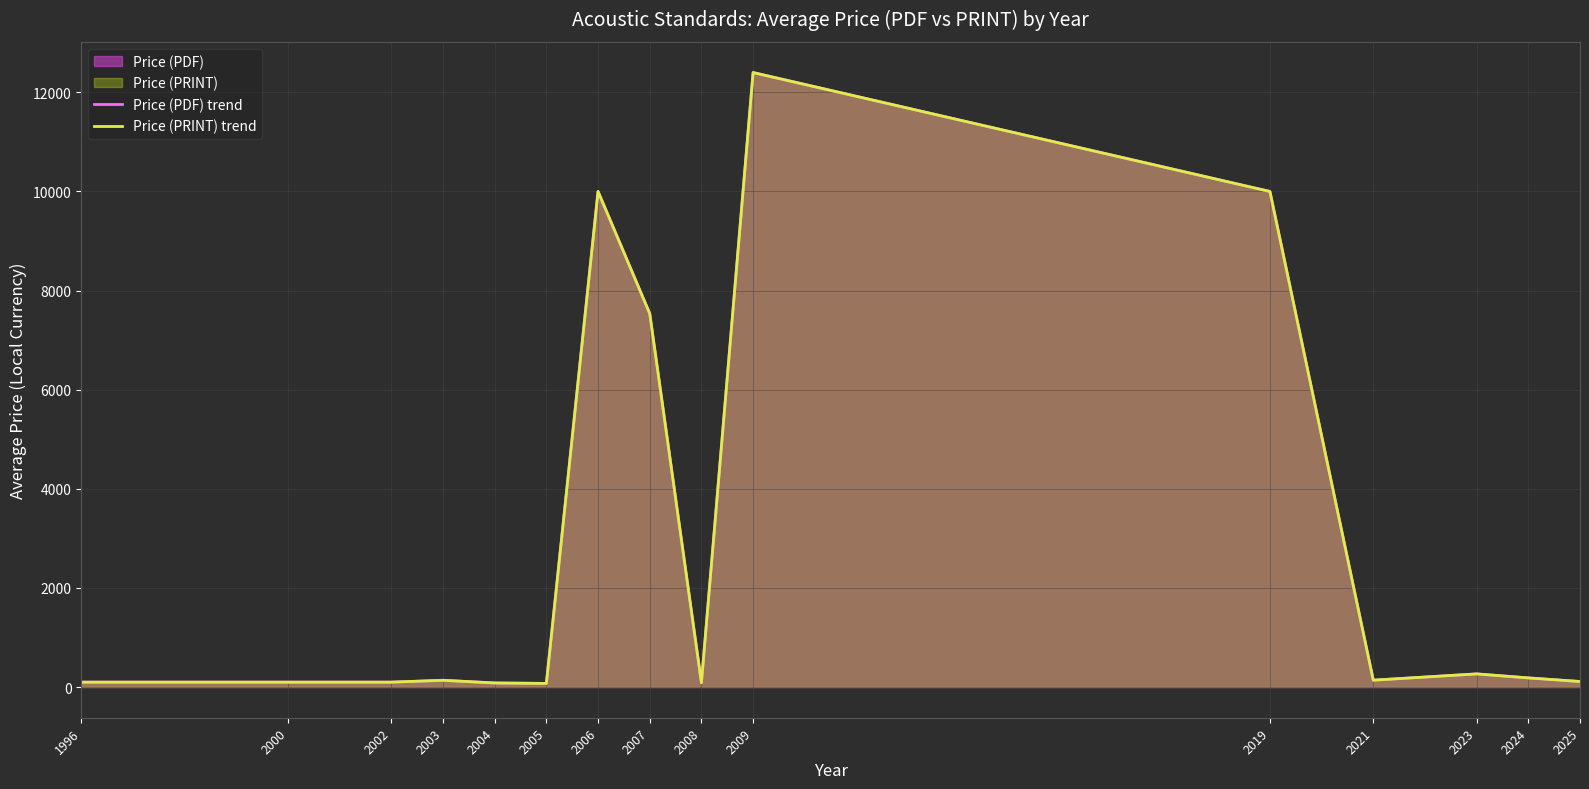

List the series in order of their peak value, lowest first.

Price (PDF) trend, Price (PRINT) trend